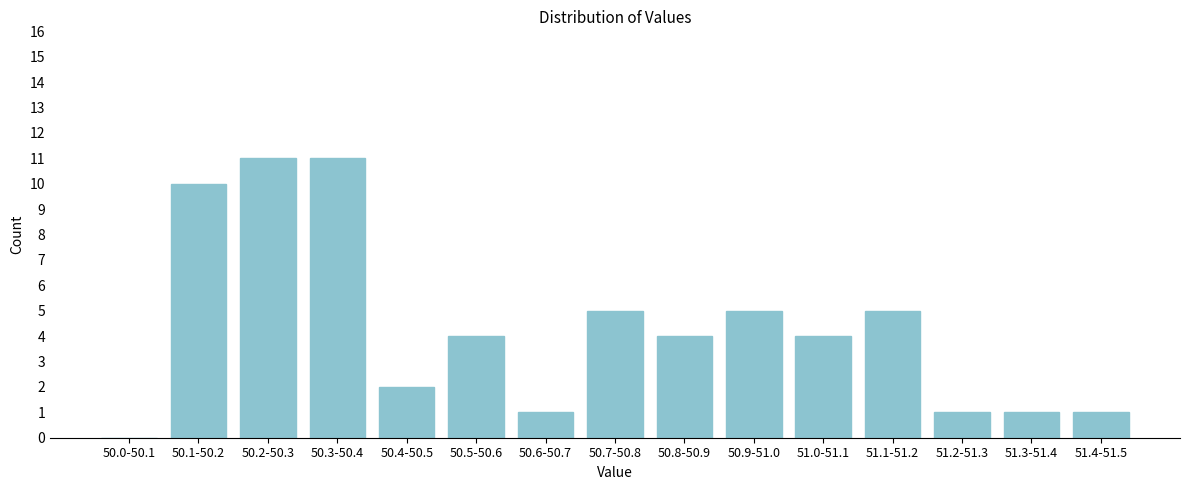

Reading left to right, extract all data points from this chart.

50.0-50.1=0	50.1-50.2=10	50.2-50.3=11	50.3-50.4=11	50.4-50.5=2	50.5-50.6=4	50.6-50.7=1	50.7-50.8=5	50.8-50.9=4	50.9-51.0=5	51.0-51.1=4	51.1-51.2=5	51.2-51.3=1	51.3-51.4=1	51.4-51.5=1